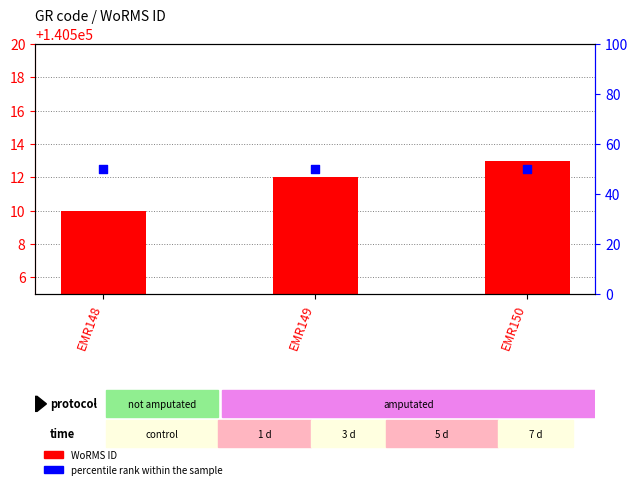

Which series has the largest total across all categories?

WoRMS ID